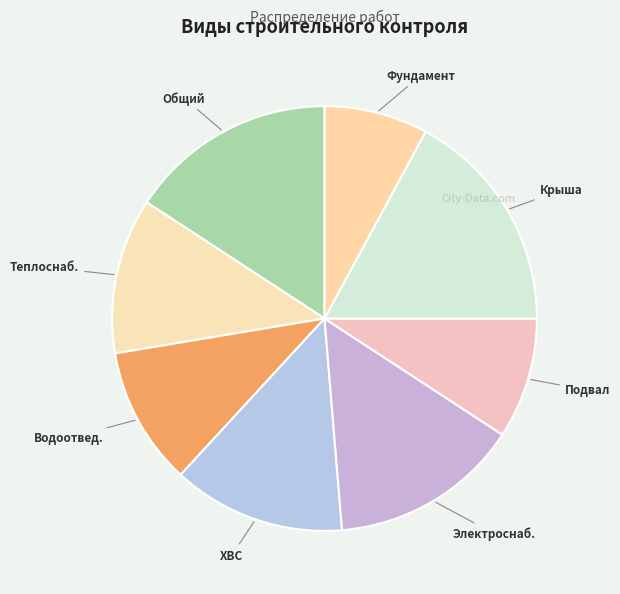

How many segments does this pie chart have?

8